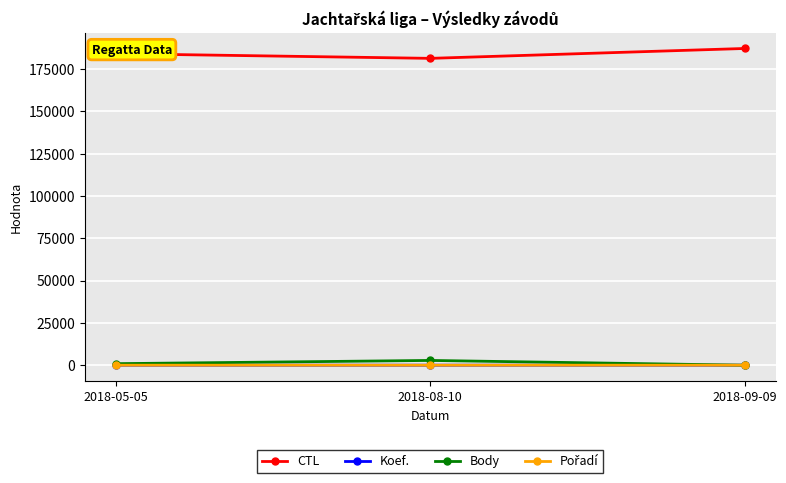

What is the label of the 1st point from the left?

2018-05-05